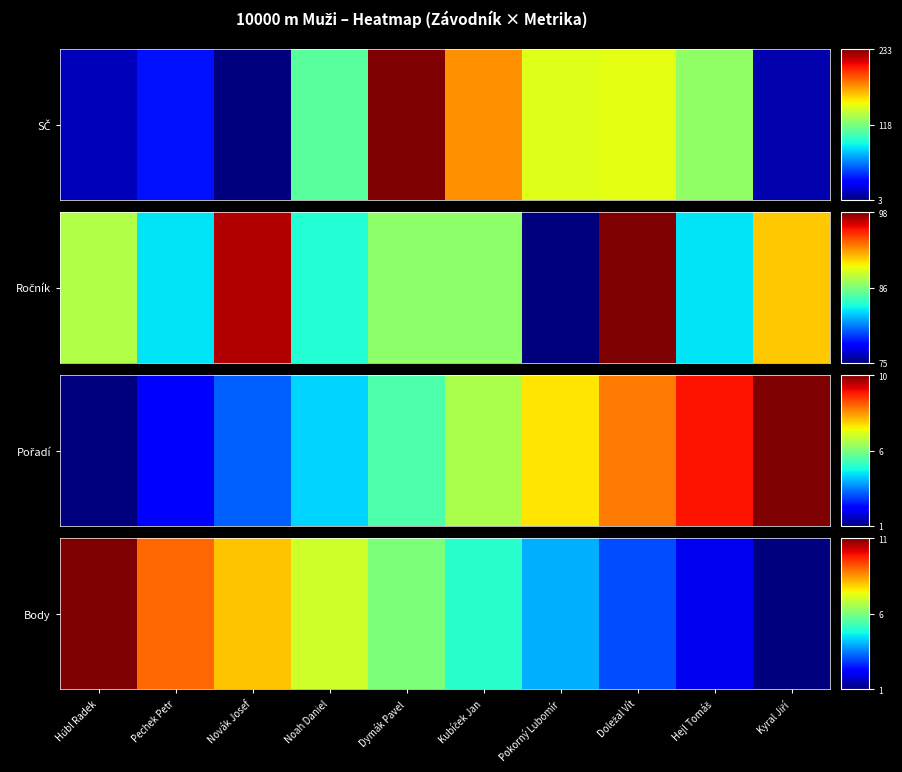

Rank the categories by value from highest to lowest.

Hűbl Radek, Pechek Petr, Novák Josef, Noah Daniel, Dymák Pavel, Kubíček Jan, Pokorný Lubomír, Doležal Vít, Hejl Tomáš, Kyral Jiří